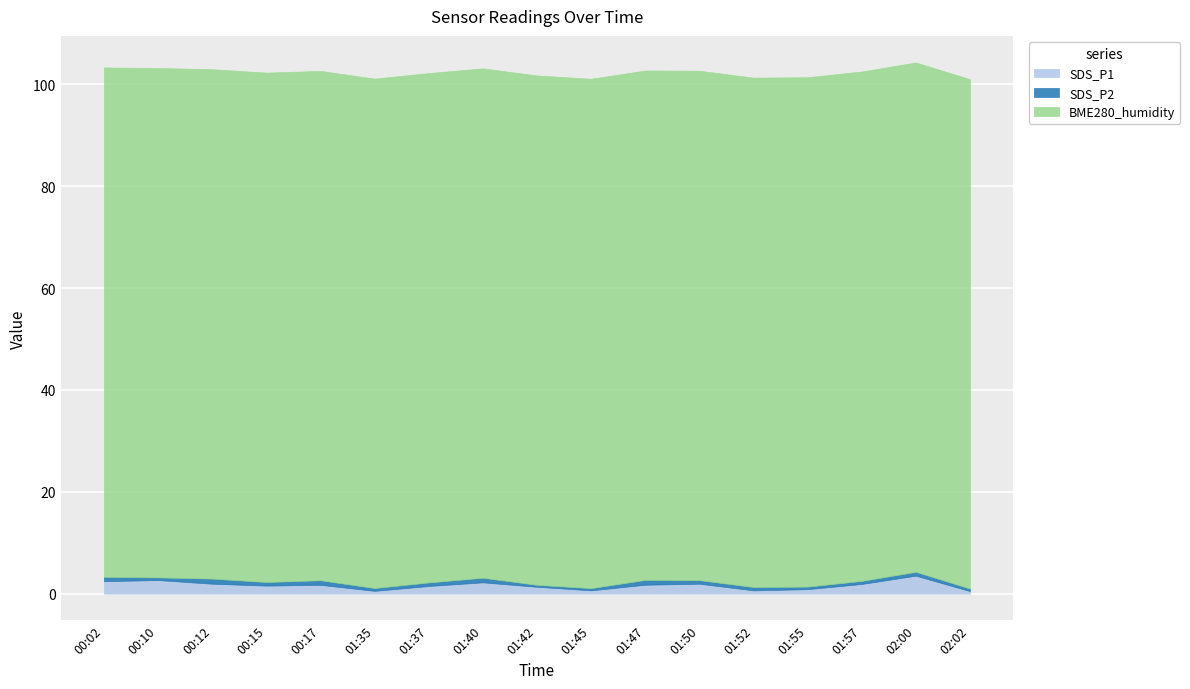

True or false: SDS_P2 and SDS_P1 intersect in this chart.

False